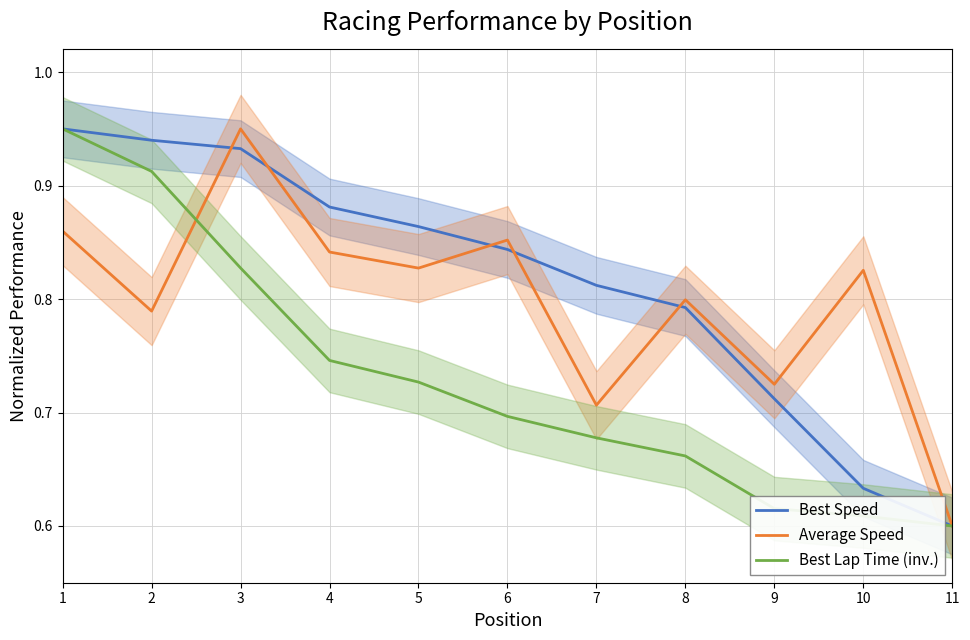

Reading left to right, extract all data points from this chart.

Best Speed: 0.9	0.9	0.9	0.9	0.9	0.8	0.8	0.8	0.7	0.6	0.6
Average Speed: 0.9	0.8	0.9	0.8	0.8	0.9	0.7	0.8	0.7	0.8	0.6
Best Lap Time (inv.): 0.9	0.9	0.8	0.7	0.7	0.7	0.7	0.7	0.6	0.6	0.6